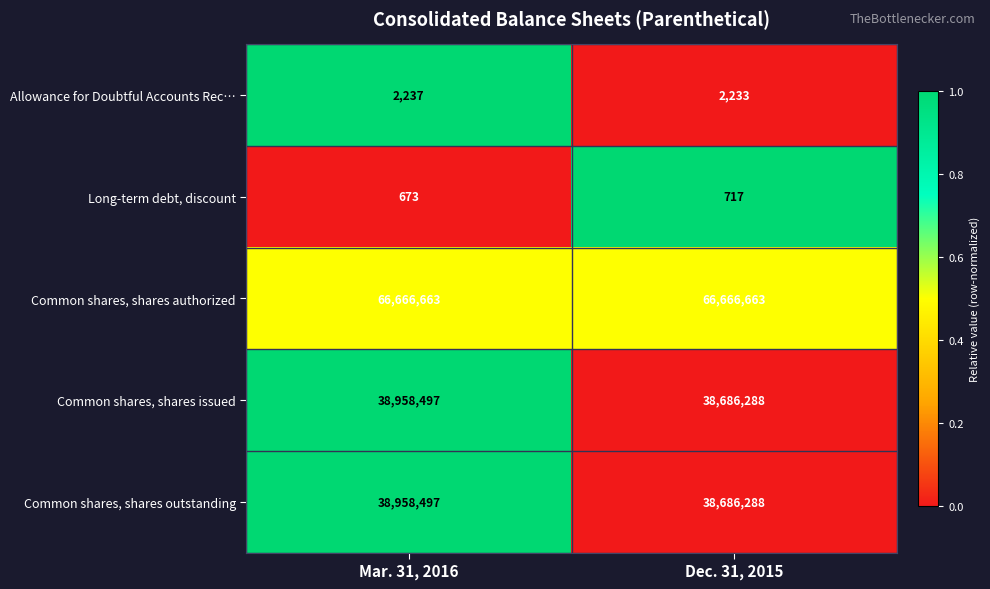

Reading left to right, what are all the values shown in this chart?

Allowance for Doubtful Accounts Rec…: 2237	2233
Long-term debt, discount: 673	717
Common shares, shares authorized: 66666663	66666663
Common shares, shares issued: 38958497	38686288
Common shares, shares outstanding: 38958497	38686288